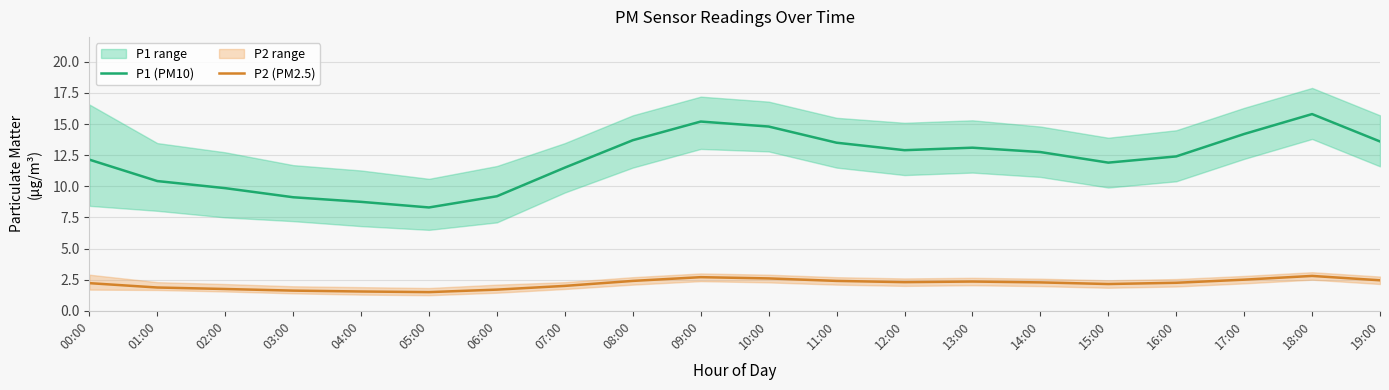

The value of P2 (PM2.5) at 15:00 is 2.1. True or false?

True